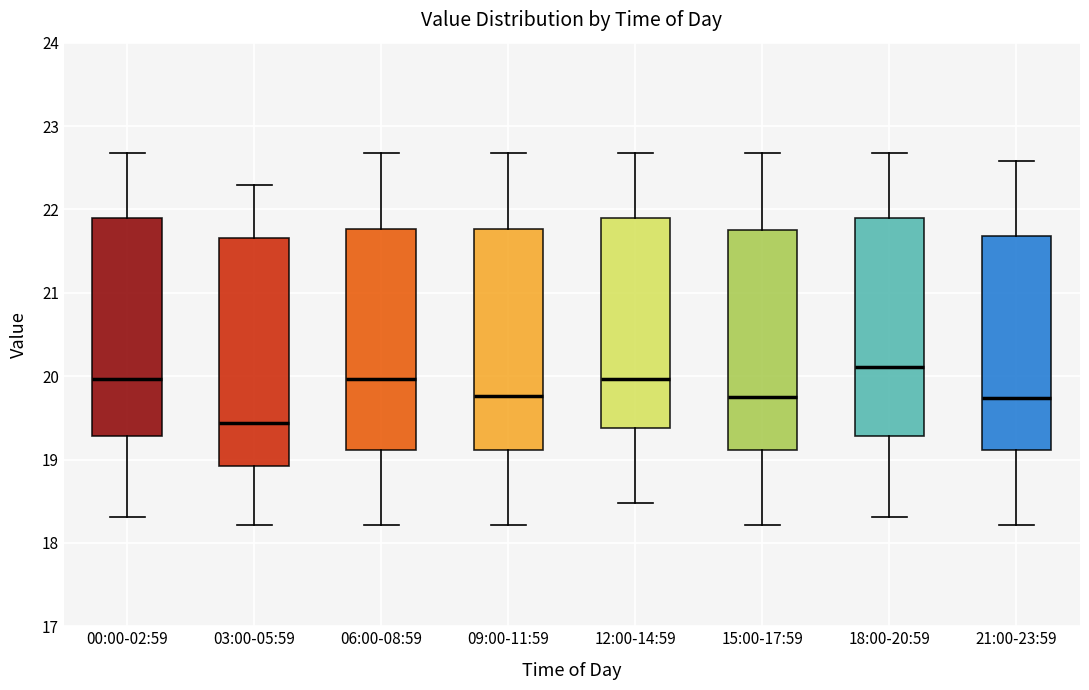

Where does the upper whisker of the box for 12:00-14:59 end on the y-axis? The values are not printed on the chart, so give them approximately, as read against the axis.

22.7